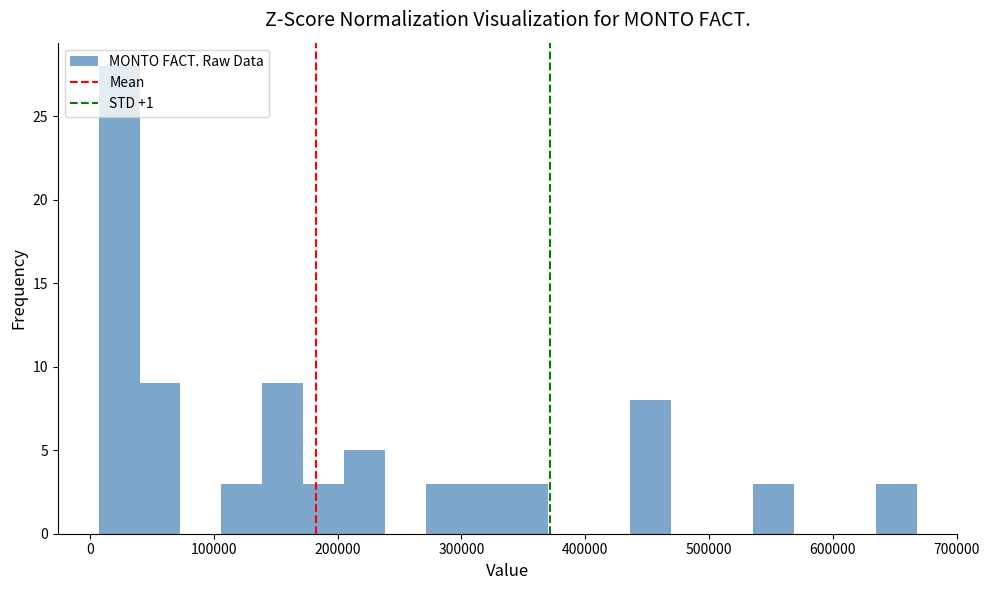

Read against the x-axis, roughly where is the centre of the tallest bar?

20000